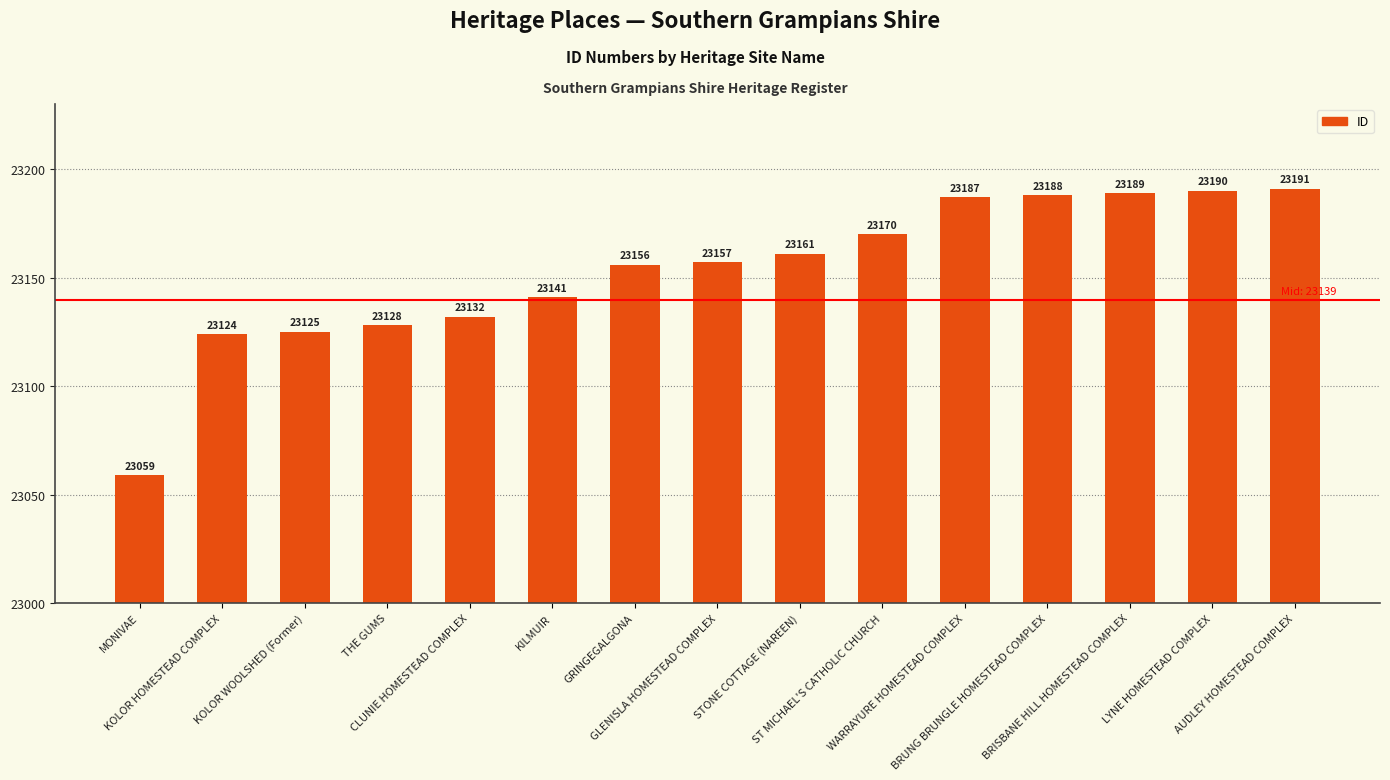

Which label corresponds to the largest value in the chart?

AUDLEY HOMESTEAD COMPLEX